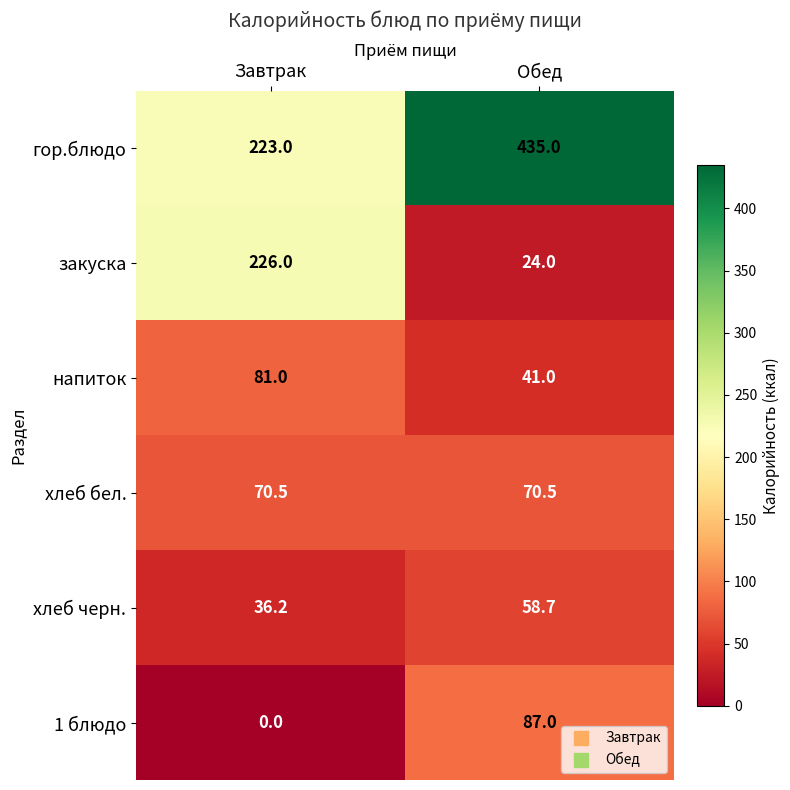

Reading right to left, list all the values displayed in this chart.

гор.блюдо: Обед=435.0	Завтрак=223.0
закуска: Обед=24.0	Завтрак=226.0
напиток: Обед=41.0	Завтрак=81.0
хлеб бел.: Обед=70.5	Завтрак=70.5
хлеб черн.: Обед=58.7	Завтрак=36.2
1 блюдо: Обед=87.0	Завтрак=0.0